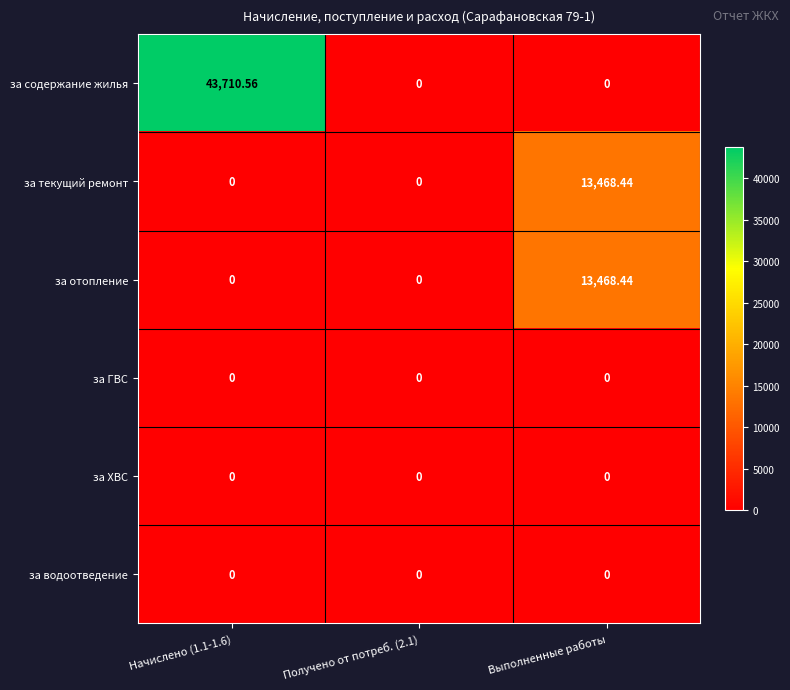

How many distinct data groups are displayed?

6